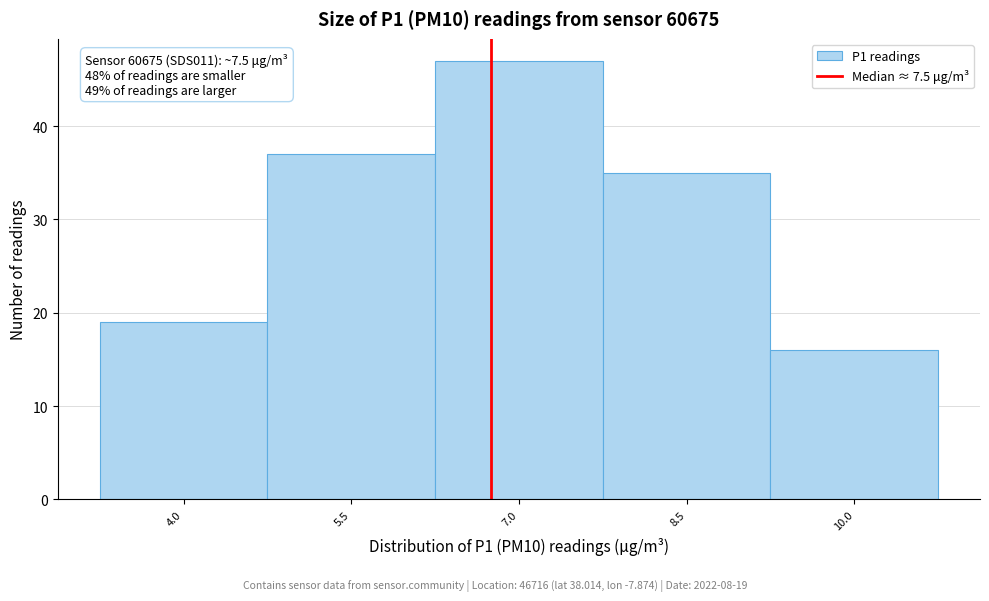

Reading left to right, what are all the values shown in this chart?

4.0=19	5.5=37	7.0=47	8.5=35	10.0=16